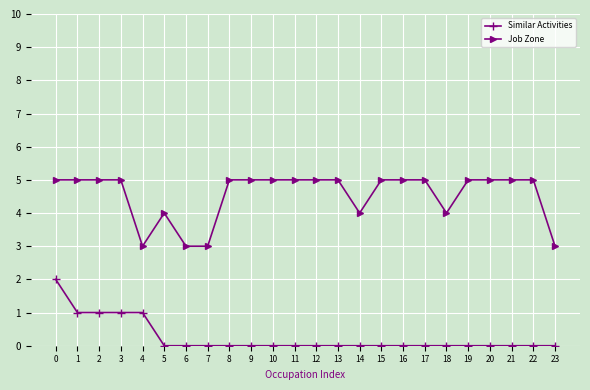

Count the Job Zone values in the range 4 to 5.

20